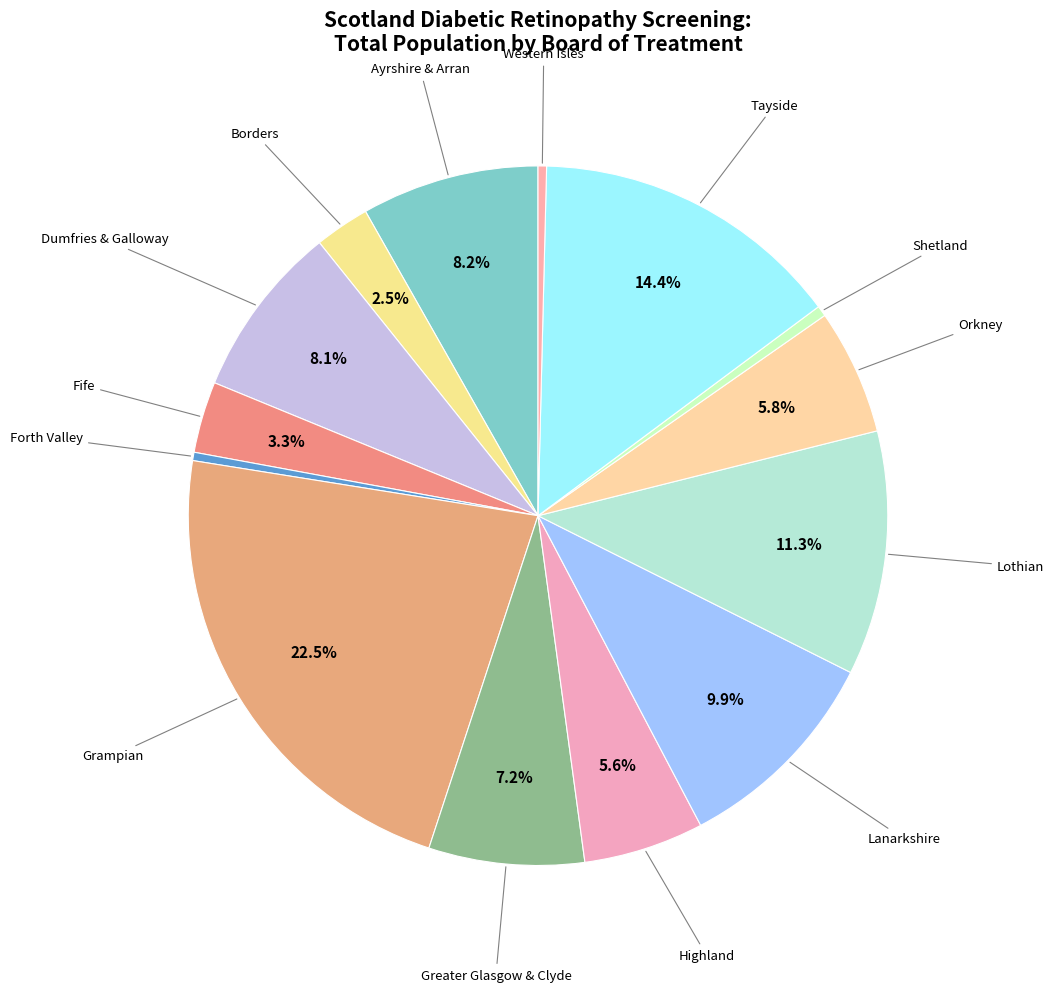

Which category has the biggest portion of the pie?

Grampian